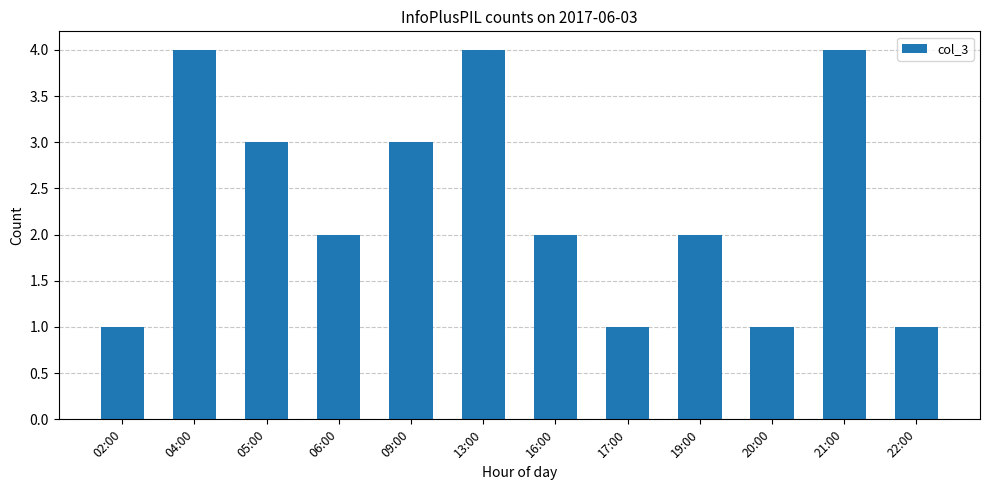

What is the maximum value shown in the chart?

4